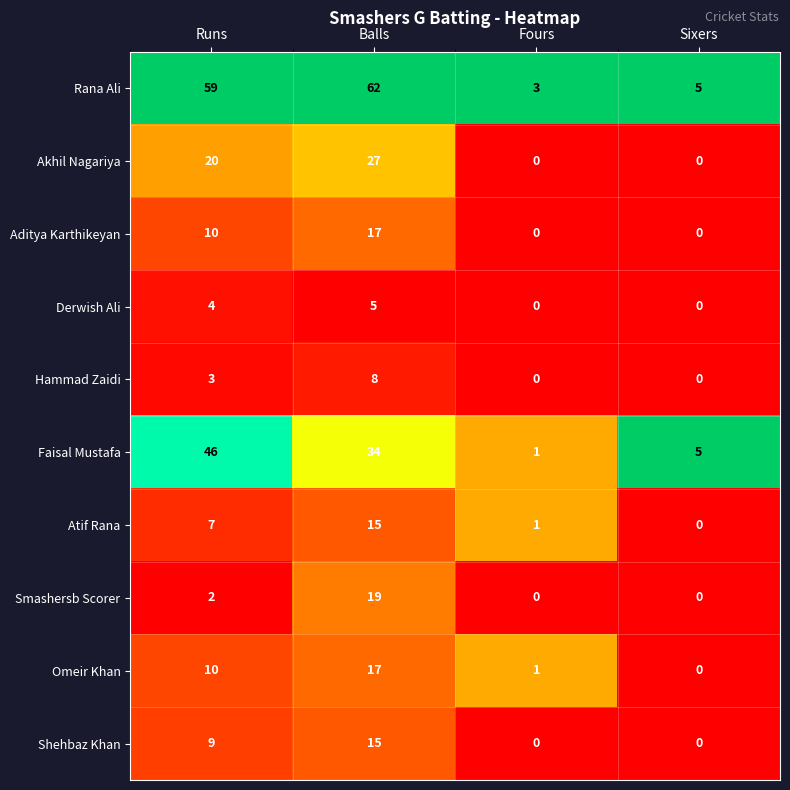

Where is Shehbaz Khan nearest to the value 7?

Runs